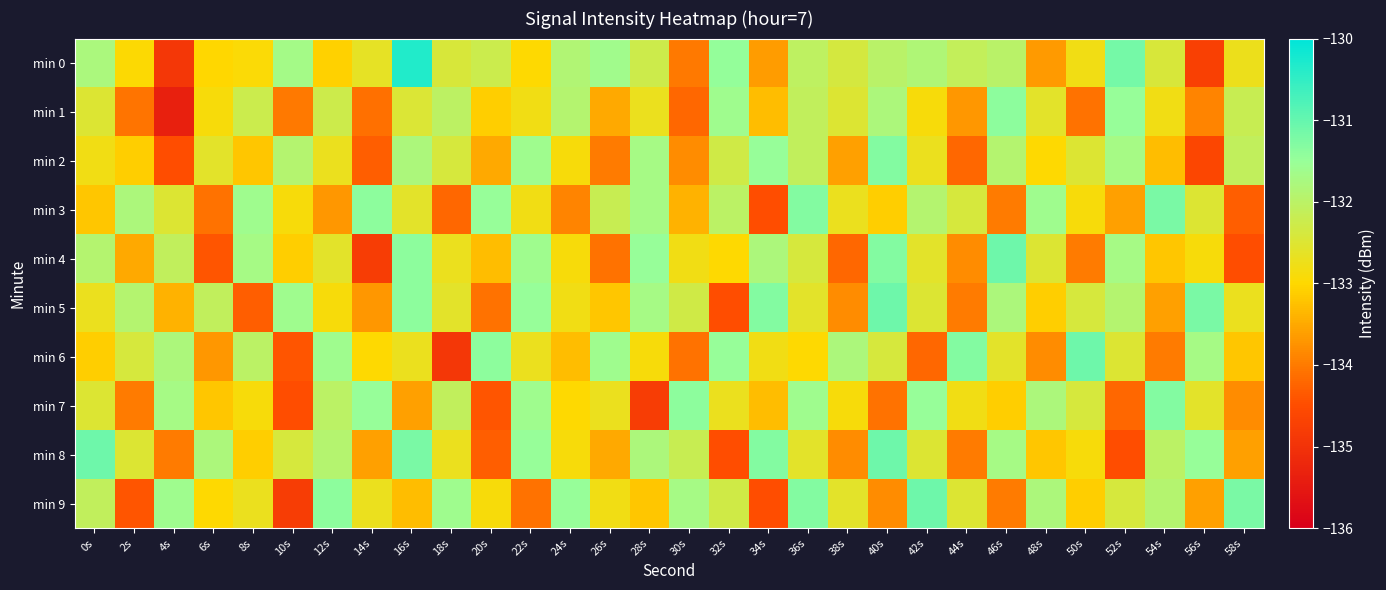

Reading right to left, list all the values displayed in this chart.

min 0: 58s=-132.7	56s=-134.7	54s=-132.4	52s=-131.2	50s=-132.8	48s=-133.7	46s=-132.0	44s=-132.1	42s=-131.8	40s=-132.0	38s=-132.4	36s=-132.0	34s=-133.6	32s=-131.5	30s=-134.0	28s=-132.3	26s=-131.6	24s=-131.9	22s=-133.0	20s=-132.2	18s=-132.4	16s=-130.3	14s=-132.6	12s=-133.1	10s=-131.7	8s=-132.9	6s=-133.0	4s=-134.9	2s=-133.0	0s=-131.8
min 1: 58s=-132.2	56s=-133.9	54s=-132.8	52s=-131.5	50s=-134.1	48s=-132.6	46s=-131.4	44s=-133.7	42s=-132.9	40s=-131.8	38s=-132.5	36s=-132.1	34s=-133.3	32s=-131.6	30s=-134.2	28s=-132.7	26s=-133.5	24s=-131.9	22s=-132.8	20s=-133.1	18s=-132.0	16s=-132.5	14s=-134.1	12s=-132.3	10s=-134.0	8s=-132.2	6s=-132.9	4s=-135.4	2s=-134.1	0s=-132.5
min 2: 58s=-132.1	56s=-134.6	54s=-133.3	52s=-131.7	50s=-132.5	48s=-133.0	46s=-131.9	44s=-134.2	42s=-132.7	40s=-131.3	38s=-133.6	36s=-132.1	34s=-131.5	32s=-132.3	30s=-133.8	28s=-131.7	26s=-134.0	24s=-132.9	22s=-131.6	20s=-133.5	18s=-132.4	16s=-131.8	14s=-134.3	12s=-132.7	10s=-131.9	8s=-133.2	6s=-132.6	4s=-134.5	2s=-133.1	0s=-132.8
min 3: 58s=-134.3	56s=-132.5	54s=-131.2	52s=-133.6	50s=-132.9	48s=-131.6	46s=-134.0	44s=-132.4	42s=-131.9	40s=-133.1	38s=-132.7	36s=-131.3	34s=-134.5	32s=-132.0	30s=-133.4	28s=-131.7	26s=-132.2	24s=-133.9	22s=-132.8	20s=-131.5	18s=-134.2	16s=-132.6	14s=-131.4	12s=-133.7	10s=-132.9	8s=-131.6	6s=-134.1	4s=-132.5	2s=-131.8	0s=-133.2
min 4: 58s=-134.5	56s=-132.9	54s=-133.2	52s=-131.7	50s=-134.0	48s=-132.5	46s=-131.1	44s=-133.8	42s=-132.6	40s=-131.3	38s=-134.2	36s=-132.4	34s=-131.8	32s=-133.0	30s=-132.8	28s=-131.5	26s=-134.1	24s=-132.9	22s=-131.6	20s=-133.3	18s=-132.7	16s=-131.4	14s=-134.8	12s=-132.6	10s=-133.1	8s=-131.7	6s=-134.4	4s=-132.1	2s=-133.5	0s=-131.9
min 5: 58s=-132.7	56s=-131.2	54s=-133.6	52s=-131.9	50s=-132.4	48s=-133.1	46s=-131.8	44s=-134.0	42s=-132.5	40s=-131.1	38s=-133.8	36s=-132.6	34s=-131.3	32s=-134.5	30s=-132.3	28s=-131.7	26s=-133.2	24s=-132.8	22s=-131.5	20s=-134.1	18s=-132.6	16s=-131.4	14s=-133.7	12s=-132.9	10s=-131.6	8s=-134.3	6s=-132.1	4s=-133.4	2s=-131.9	0s=-132.7
min 6: 58s=-133.2	56s=-131.7	54s=-134.0	52s=-132.5	50s=-131.1	48s=-133.8	46s=-132.6	44s=-131.3	42s=-134.2	40s=-132.4	38s=-131.8	36s=-133.0	34s=-132.8	32s=-131.5	30s=-134.1	28s=-132.9	26s=-131.6	24s=-133.3	22s=-132.7	20s=-131.4	18s=-134.9	16s=-132.7	14s=-133.0	12s=-131.6	10s=-134.4	8s=-132.0	6s=-133.7	4s=-131.8	2s=-132.4	0s=-133.1
min 7: 58s=-133.8	56s=-132.6	54s=-131.3	52s=-134.2	50s=-132.4	48s=-131.8	46s=-133.1	44s=-132.8	42s=-131.5	40s=-134.1	38s=-132.9	36s=-131.6	34s=-133.3	32s=-132.7	30s=-131.4	28s=-134.8	26s=-132.7	24s=-133.0	22s=-131.6	20s=-134.4	18s=-132.1	16s=-133.6	14s=-131.5	12s=-132.0	10s=-134.5	8s=-132.9	6s=-133.2	4s=-131.7	2s=-134.0	0s=-132.5
min 8: 58s=-133.6	56s=-131.5	54s=-132.0	52s=-134.5	50s=-132.9	48s=-133.2	46s=-131.7	44s=-134.0	42s=-132.5	40s=-131.1	38s=-133.8	36s=-132.6	34s=-131.3	32s=-134.5	30s=-132.2	28s=-131.8	26s=-133.5	24s=-132.9	22s=-131.5	20s=-134.3	18s=-132.7	16s=-131.2	14s=-133.6	12s=-131.9	10s=-132.4	8s=-133.1	6s=-131.8	4s=-134.0	2s=-132.5	0s=-131.1
min 9: 58s=-131.2	56s=-133.6	54s=-131.9	52s=-132.4	50s=-133.1	48s=-131.8	46s=-134.0	44s=-132.5	42s=-131.1	40s=-133.8	38s=-132.6	36s=-131.3	34s=-134.5	32s=-132.3	30s=-131.7	28s=-133.2	26s=-132.8	24s=-131.5	22s=-134.1	20s=-132.9	18s=-131.6	16s=-133.3	14s=-132.7	12s=-131.4	10s=-134.8	8s=-132.7	6s=-133.0	4s=-131.6	2s=-134.4	0s=-132.1